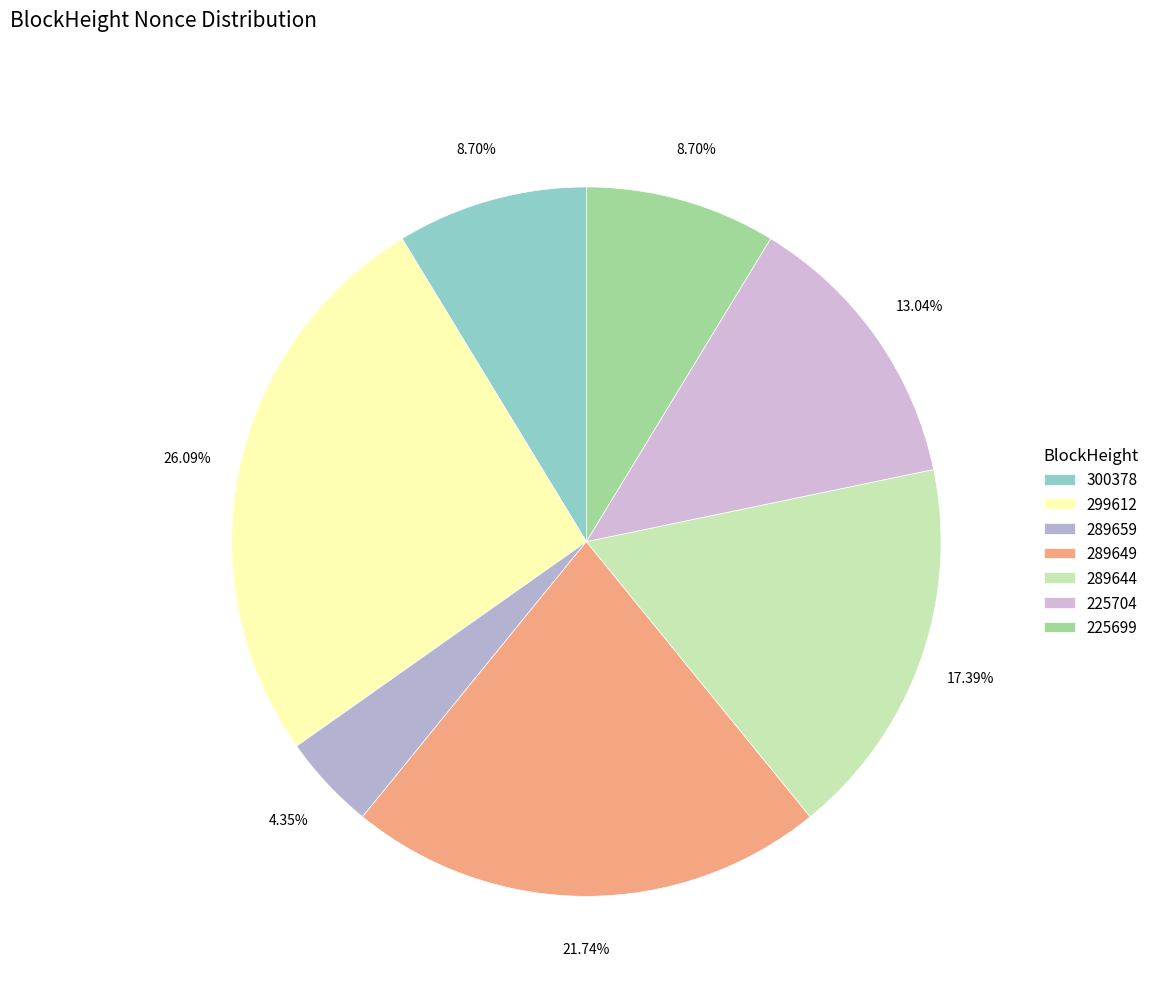

Which has a higher value, 289659 or 289644?

289644